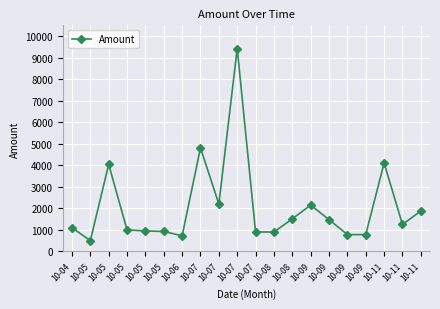

How many series are shown in this chart?

1